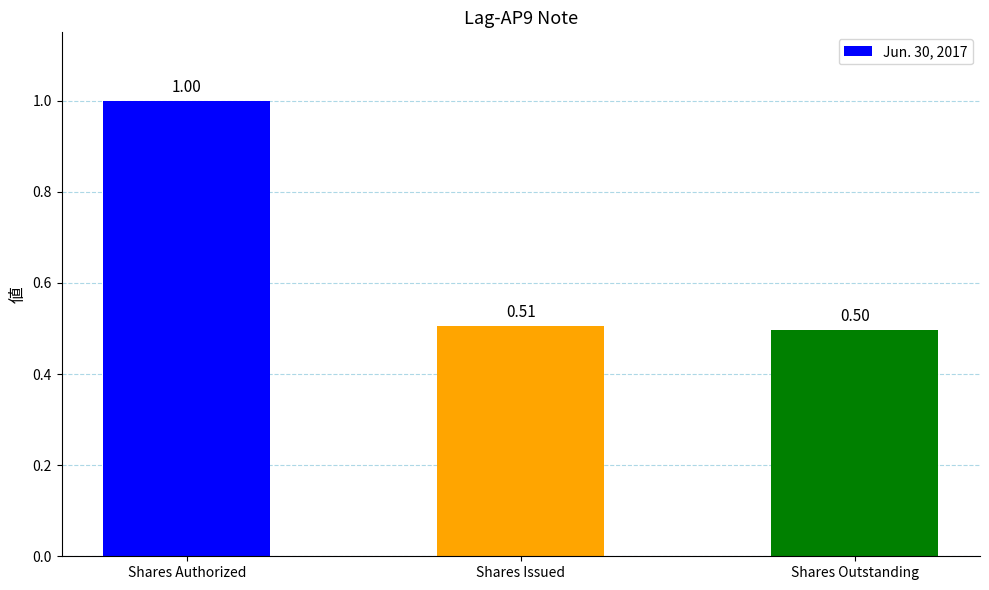

Rank the categories by value from highest to lowest.

Shares Authorized, Shares Issued, Shares Outstanding